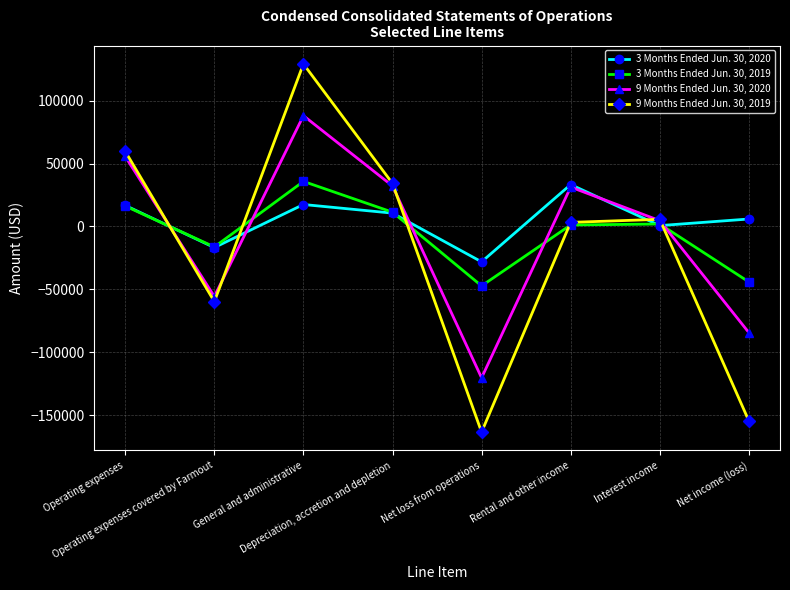

What are all the series names shown in the legend?

3 Months Ended Jun. 30, 2020, 3 Months Ended Jun. 30, 2019, 9 Months Ended Jun. 30, 2020, 9 Months Ended Jun. 30, 2019